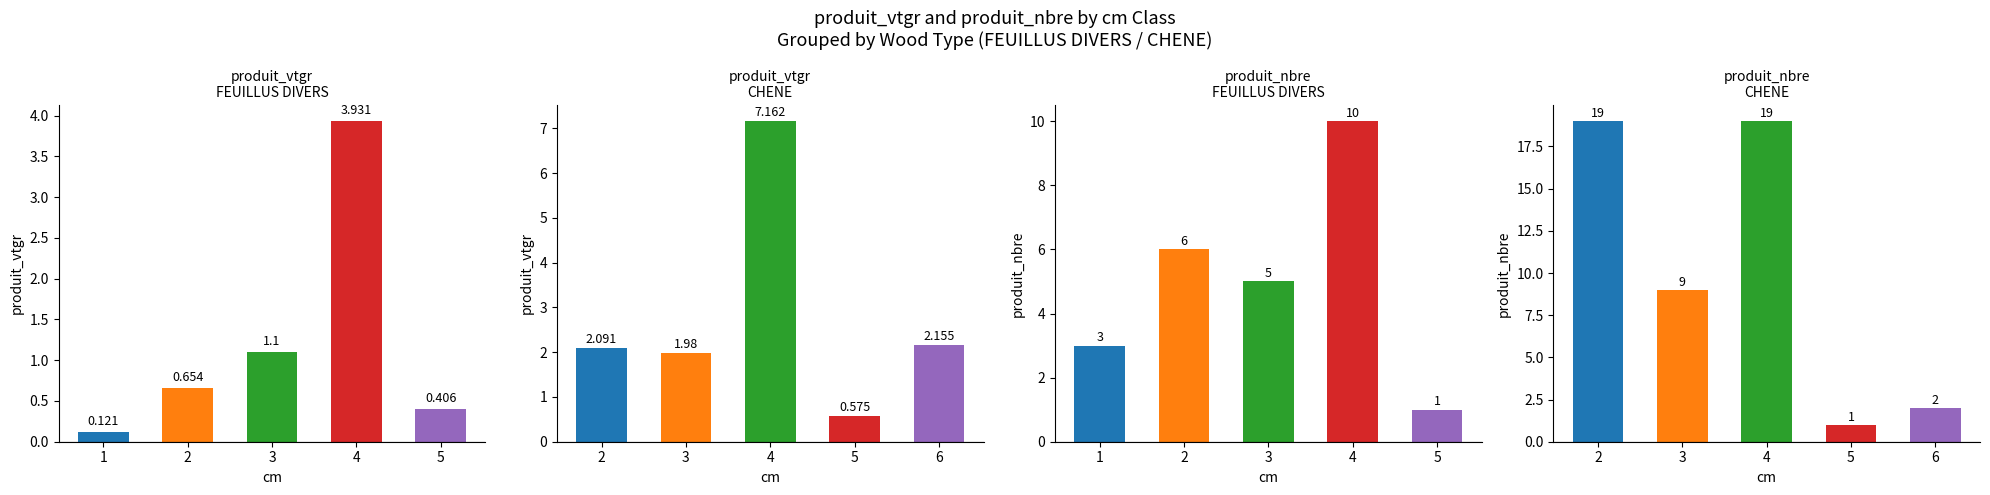

True or false: produit_nbre (CHENE) has a value of 2.6 at 6.

False